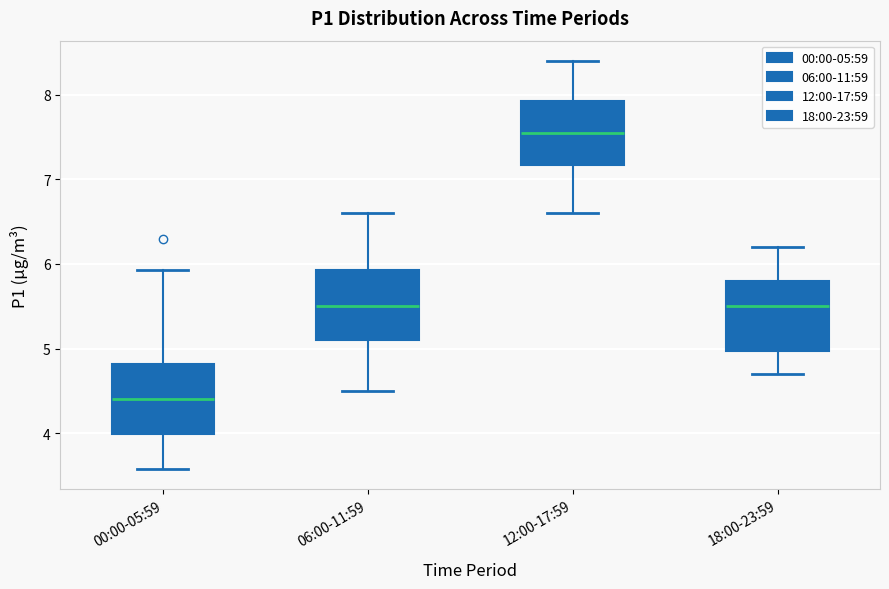

Reading left to right, transcribe this box plot: for each box, give where its median line is, the range the box spans, and where its two whiskers end, as read against the y-axis. The values are not printed on the chart, so give them approximately, as read against the axis.

00:00-05:59: median 4.4, box 4.0 to 4.8, whiskers 3.6 to 5.9
06:00-11:59: median 5.5, box 5.1 to 5.9, whiskers 4.5 to 6.6
12:00-17:59: median 7.6, box 7.2 to 7.9, whiskers 6.6 to 8.4
18:00-23:59: median 5.5, box 5.0 to 5.8, whiskers 4.7 to 6.2